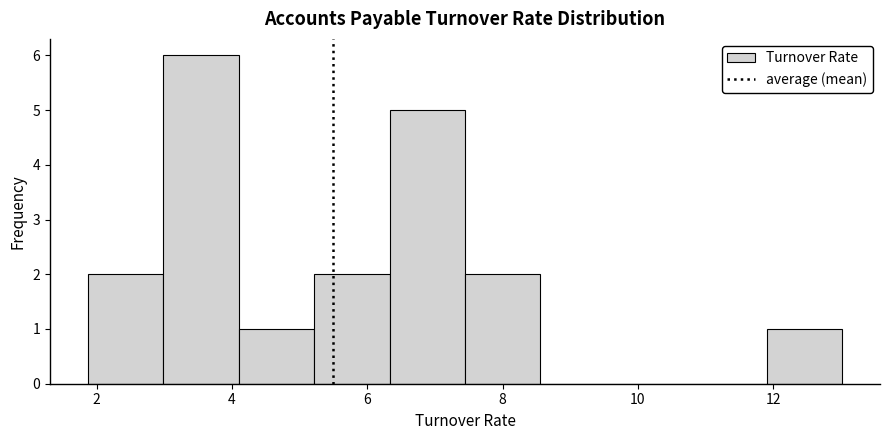

Which range on the x-axis has the tallest bar?

3.0 to 4.2